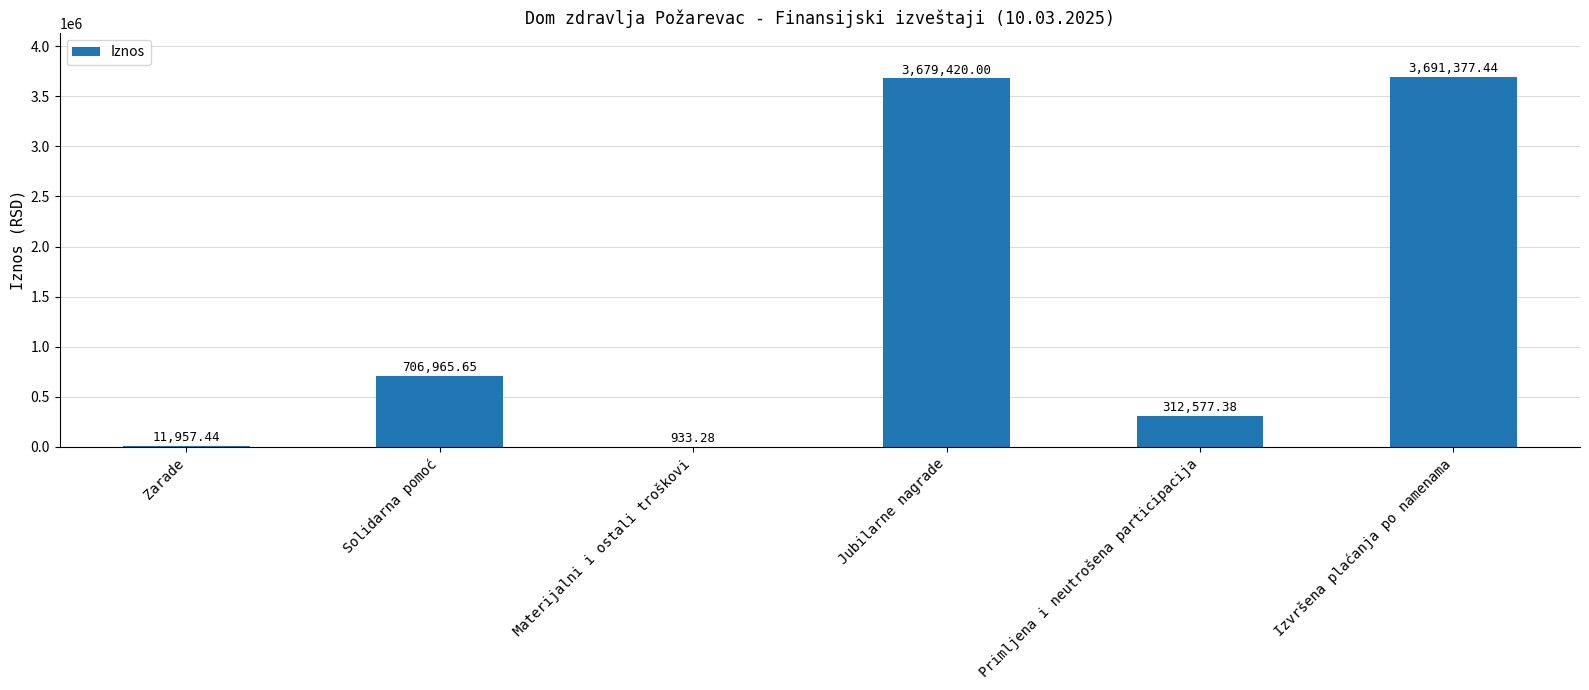

What is the sum of the values at Materijalni i ostali troškovi and Primljena i neutrošena participacija?

313510.7